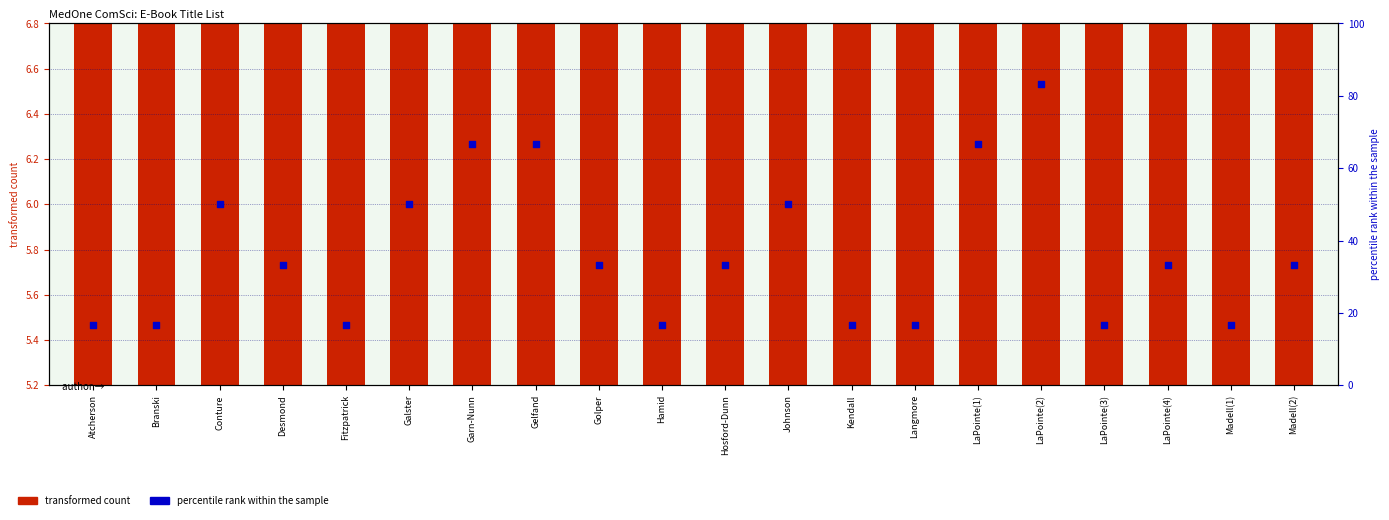

Which series has the widest spread of Y values?

percentile rank within the sample